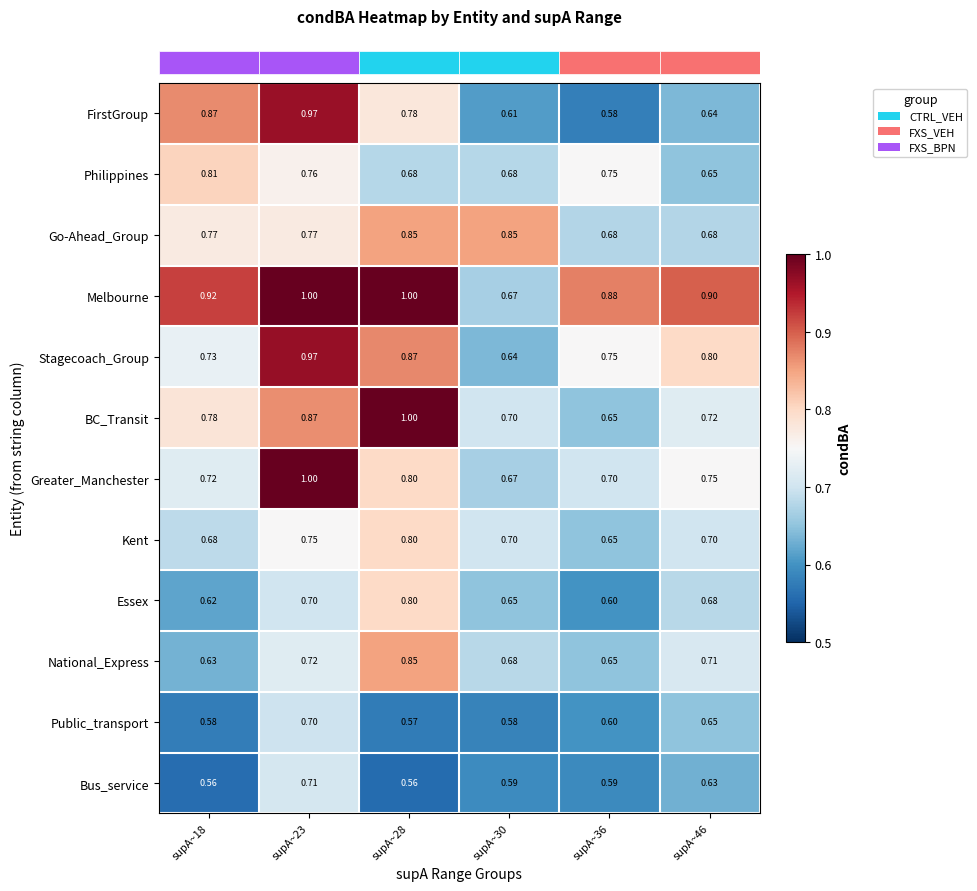

Which series has the largest range (max minus min)?

FirstGroup